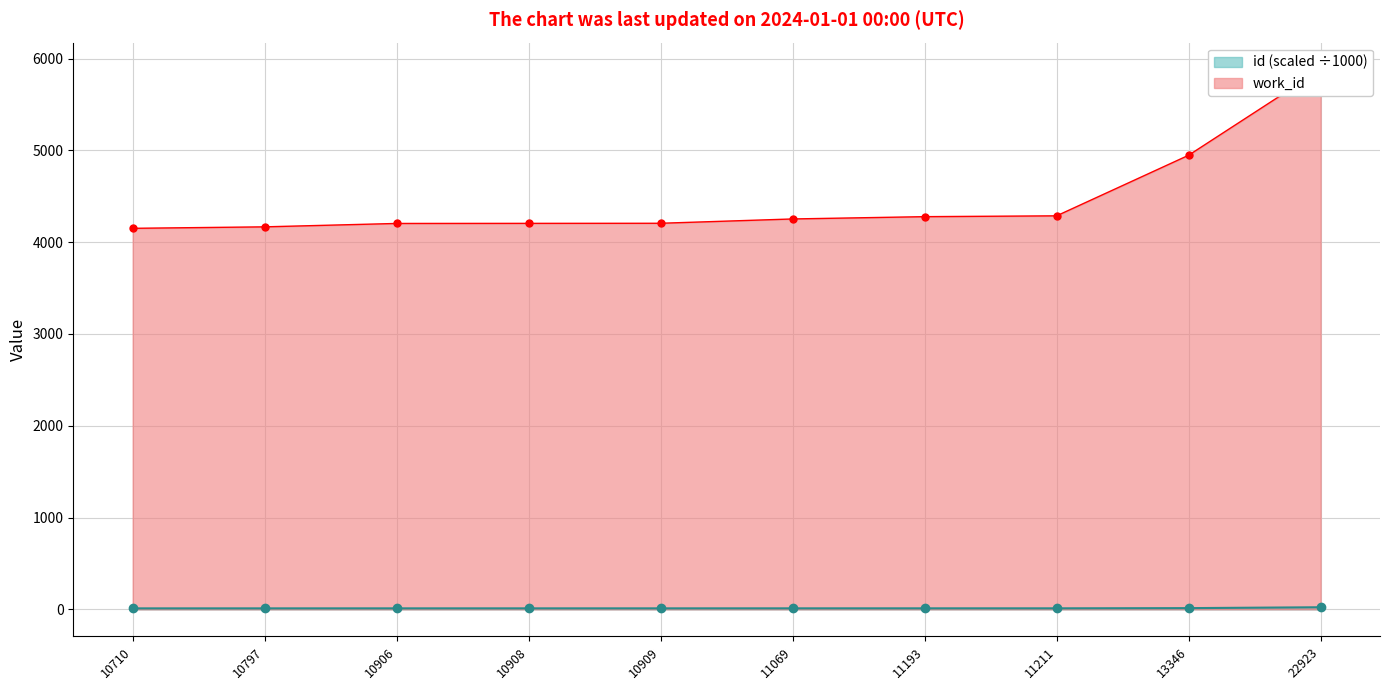

Which label corresponds to the largest value in the chart?

22923